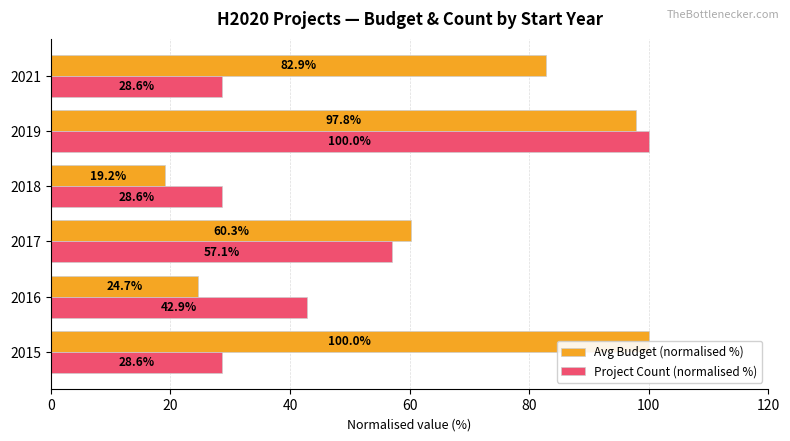

What is the minimum value shown in the chart?

19.2